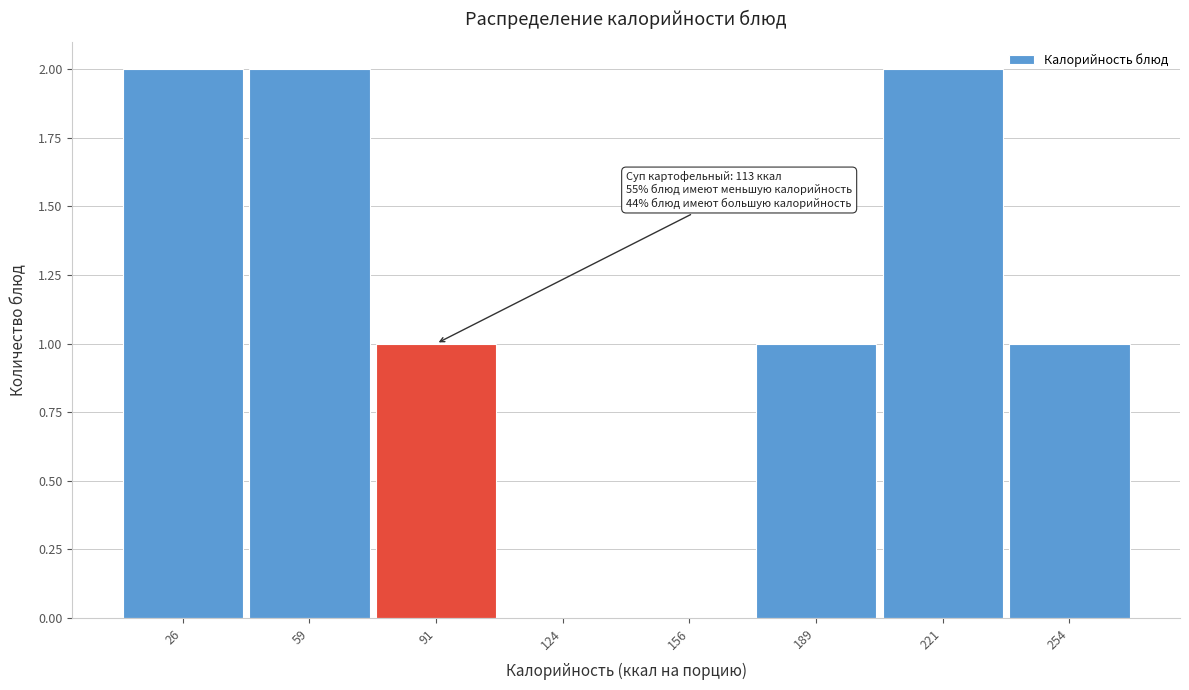

Reading right to left, list all the values displayed in this chart.

254=1	221=2	189=1	156=0	124=0	91=1	59=2	26=2